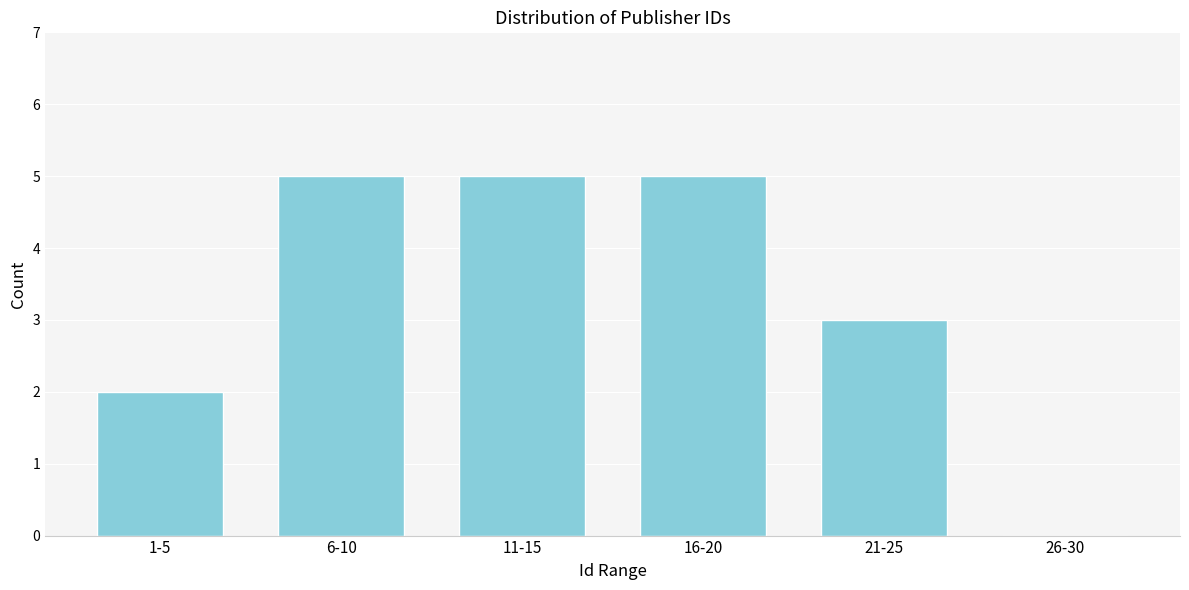

Reading left to right, what are all the values shown in this chart?

1-5=2	6-10=5	11-15=5	16-20=5	21-25=3	26-30=0